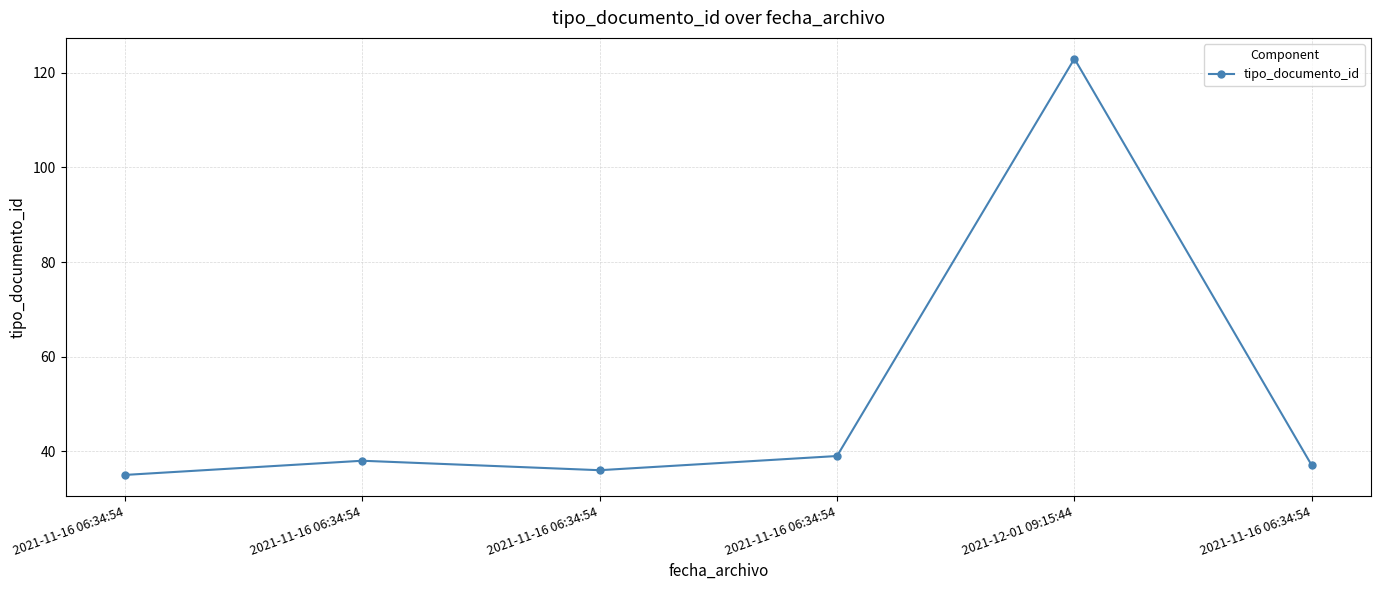

Reading left to right, list all the values displayed in this chart.

2021-11-16 06:34:54=35	2021-11-16 06:34:54=38	2021-11-16 06:34:54=36	2021-11-16 06:34:54=39	2021-12-01 09:15:44=123	2021-11-16 06:34:54=37